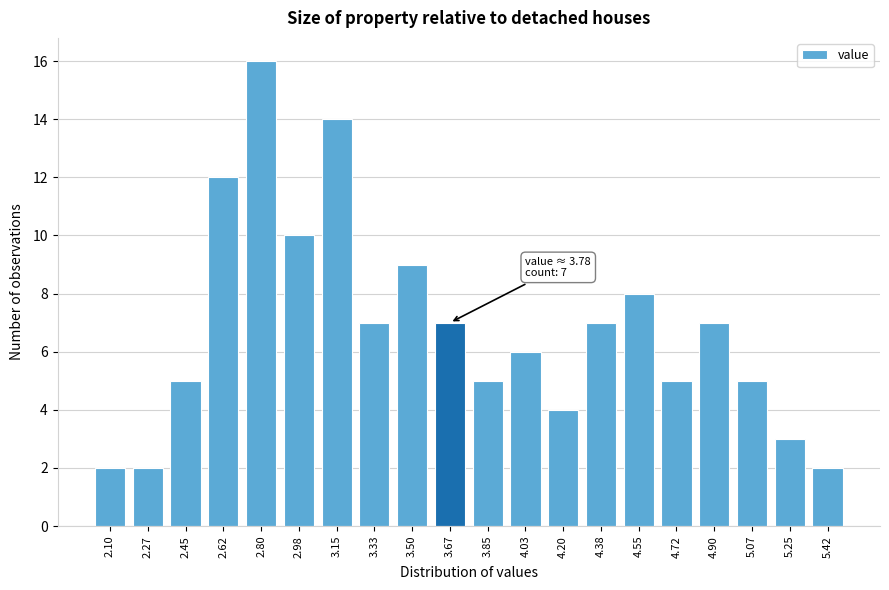

Reading left to right, what are all the values shown in this chart?

2.10=2	2.27=2	2.45=5	2.62=12	2.80=16	2.98=10	3.15=14	3.33=7	3.50=9	3.67=7	3.85=5	4.03=6	4.20=4	4.38=7	4.55=8	4.72=5	4.90=7	5.07=5	5.25=3	5.42=2